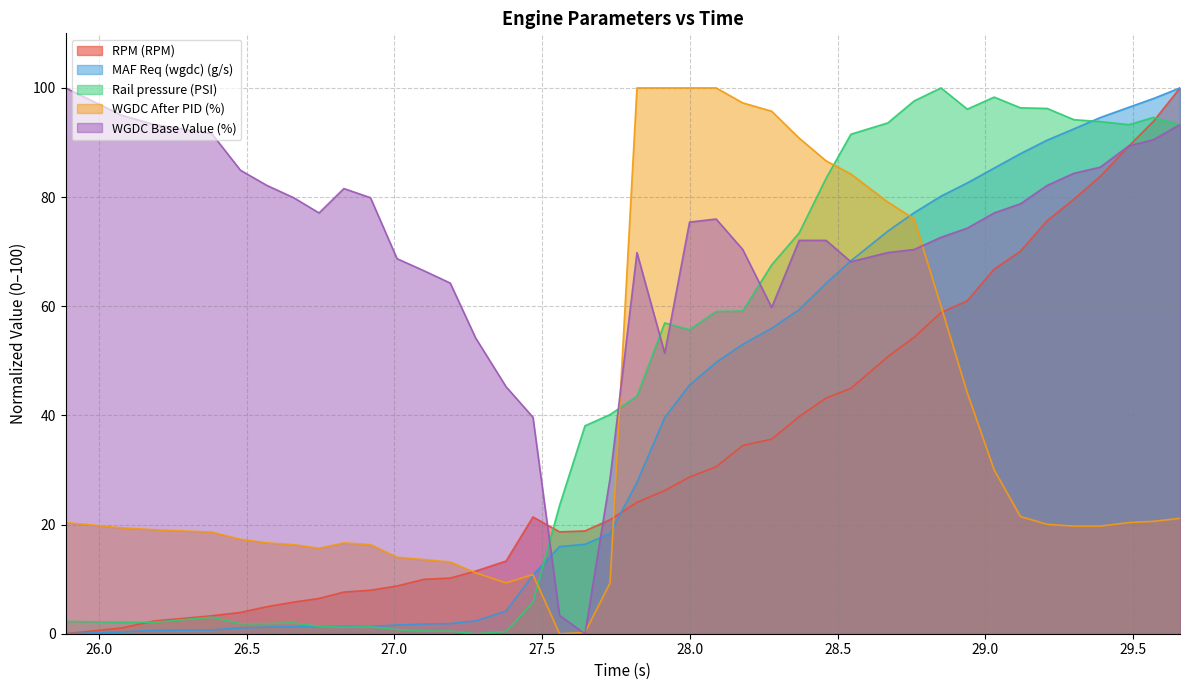

What is the maximum value for MAF Req (wgdc) (g/s)?

100.0